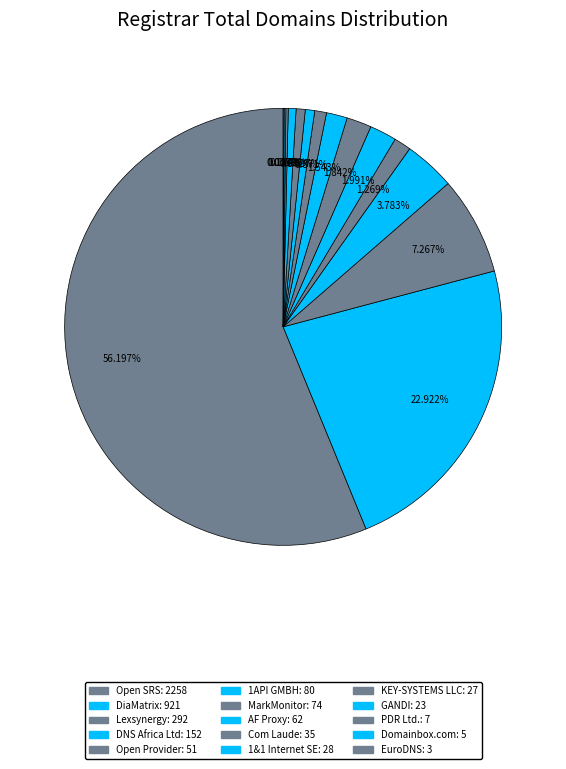

To the nearest percent, what is the average slice percentage?

7%